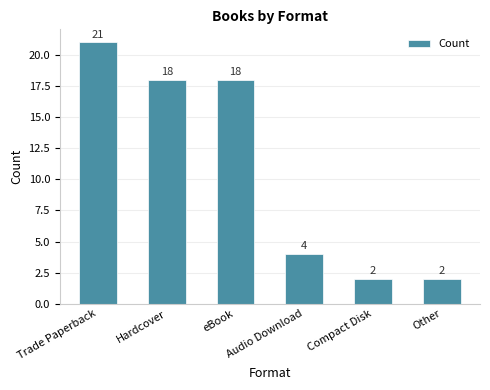

Which label corresponds to the largest value in the chart?

Trade Paperback